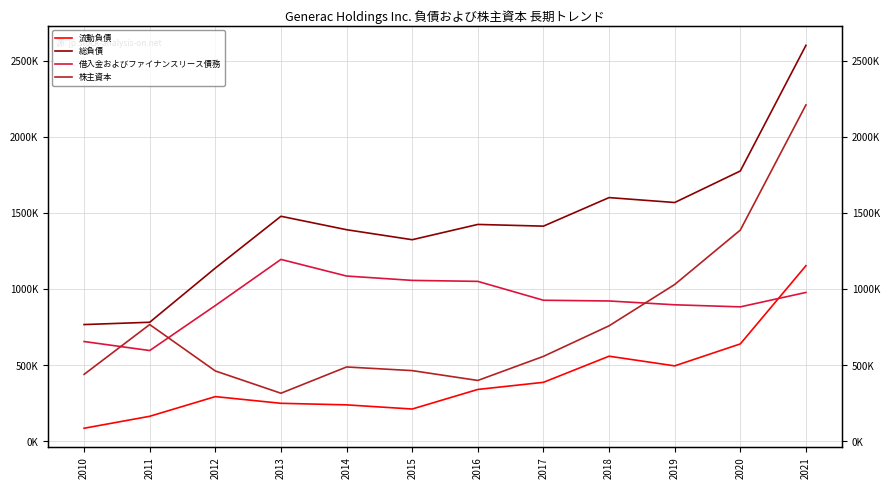

The value of 総負債 at 2017 is 2487644. True or false?

False